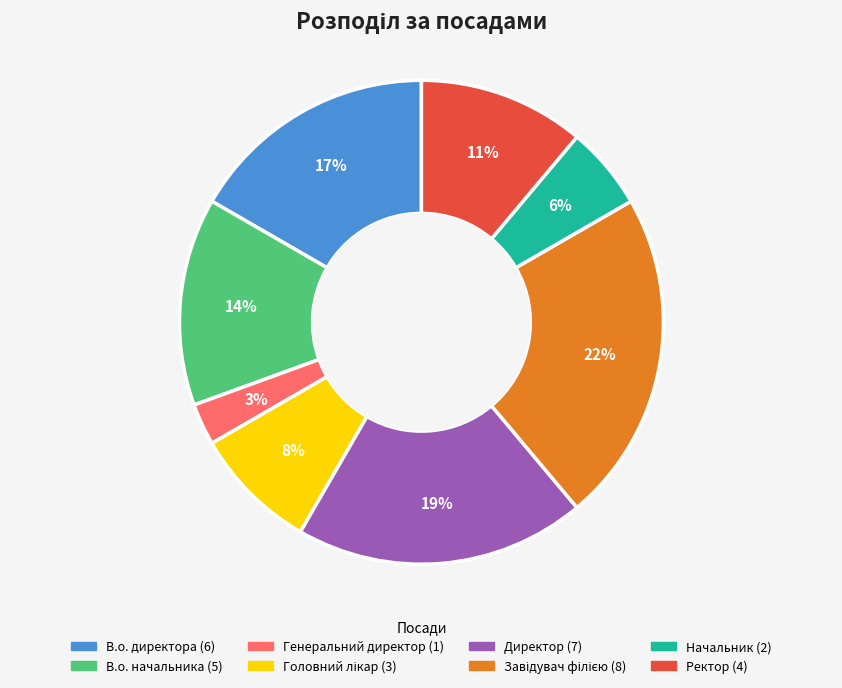

Is Ректор the majority of the pie?

No